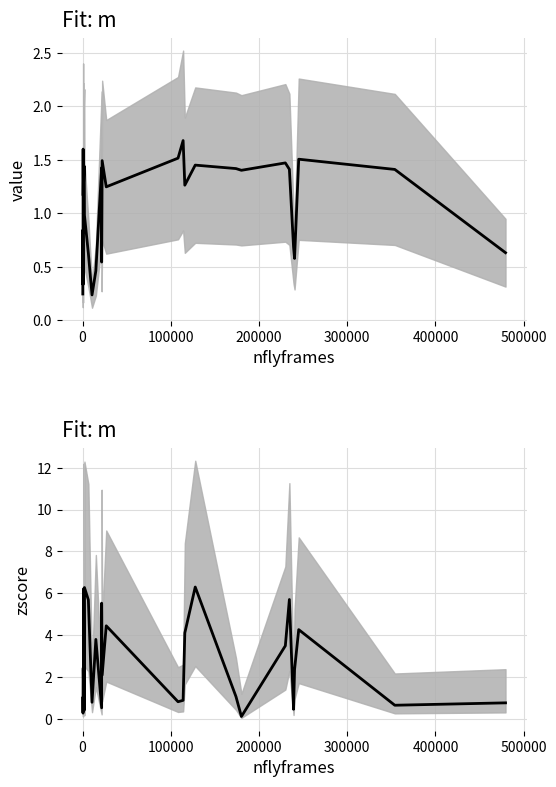

Does the chart display data point markers on the line(s)?

No